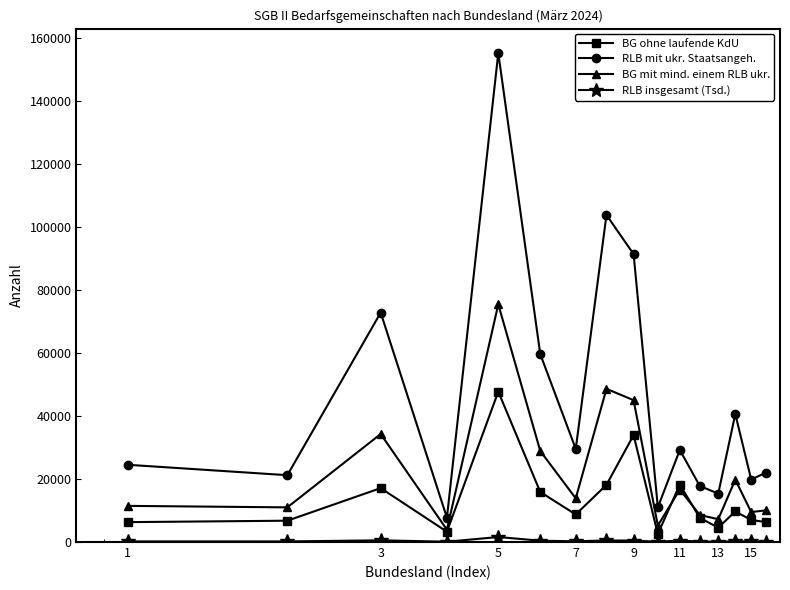

At how many categories does at least one series exceed 64795?

4